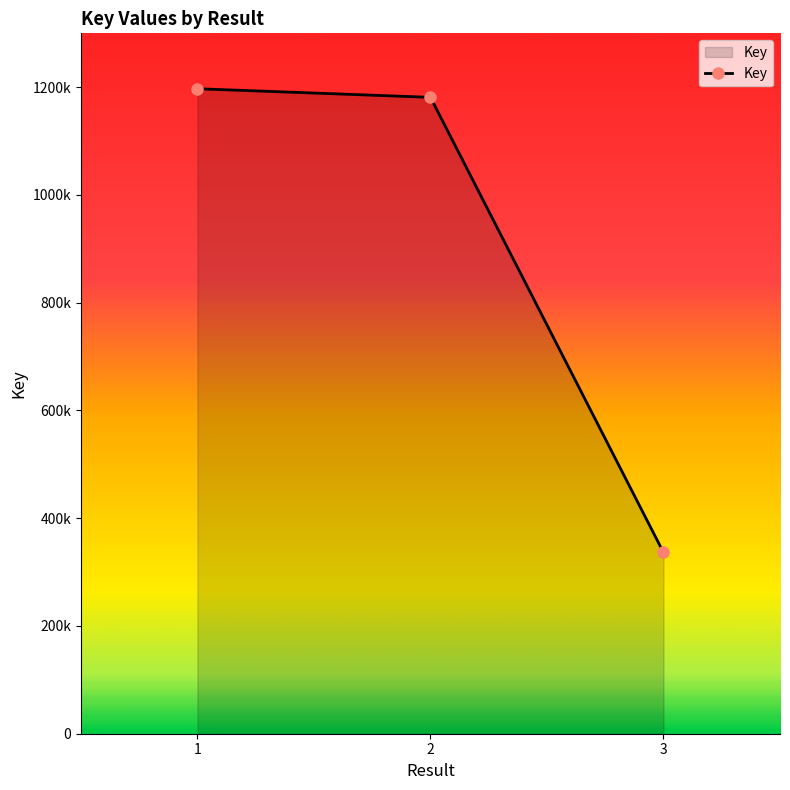

Is it true that the value at 1 is 1197179?

True